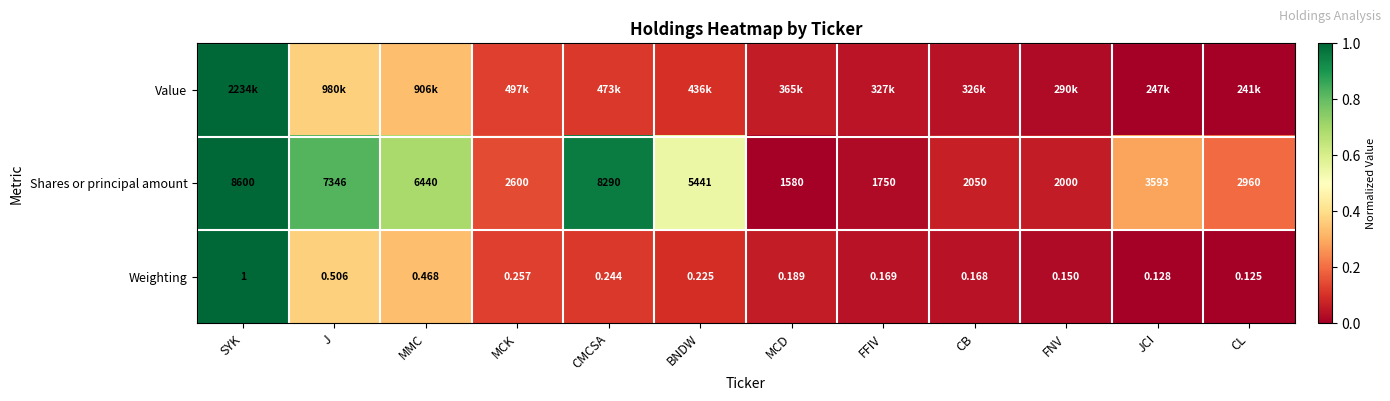

At which label does Shares or principal amount first exceed 3593?

SYK